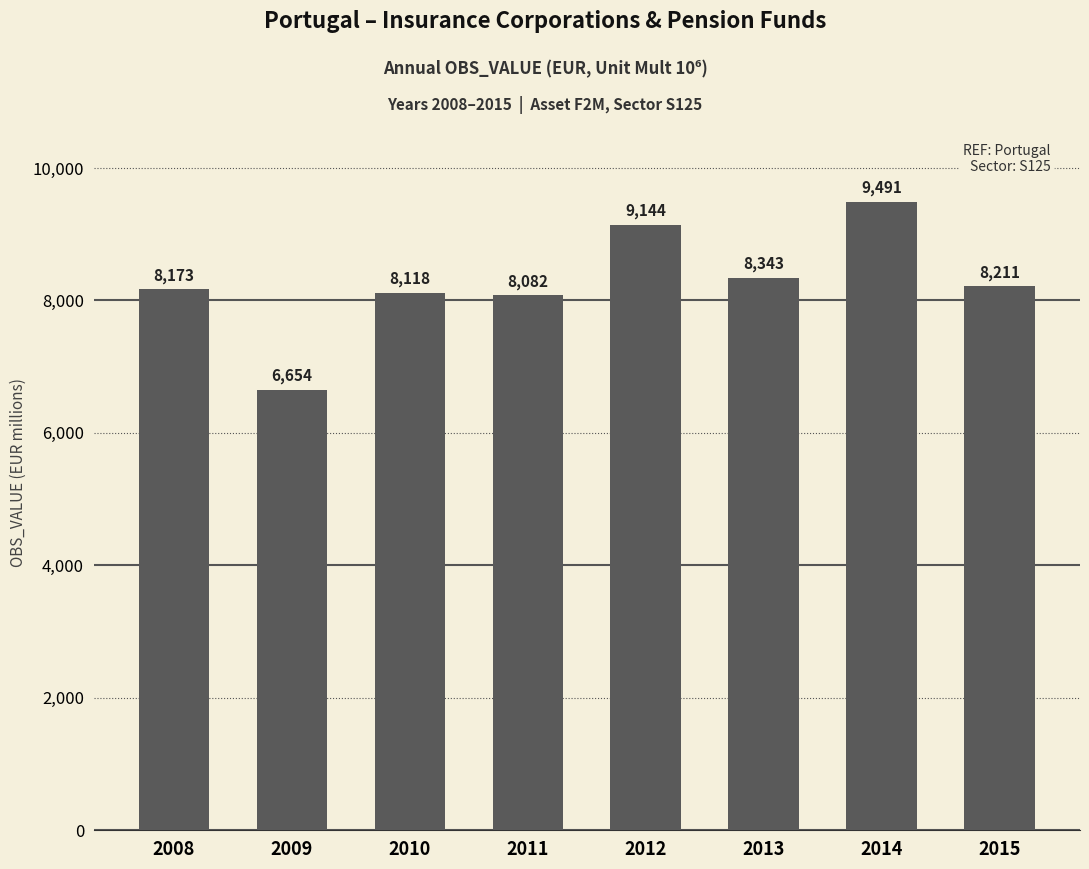

Which category has the highest value across all series?

2014